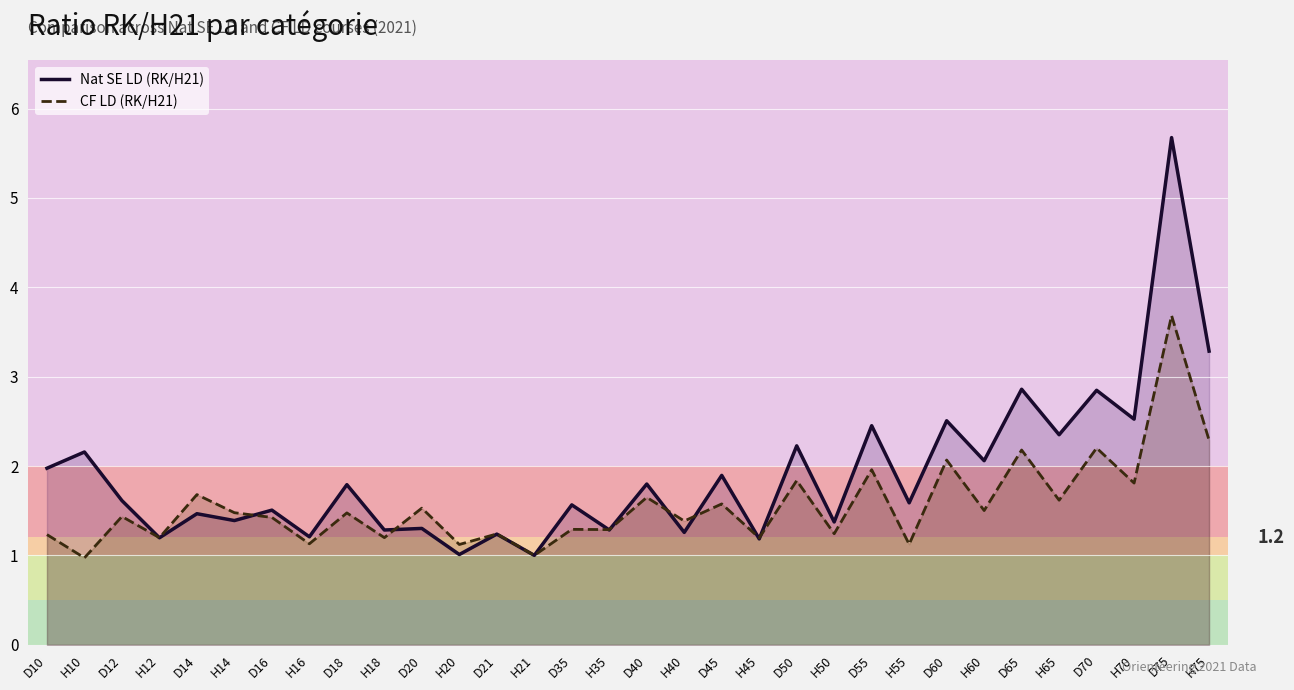

Reading right to left, transcribe all the data shown in this chart.

Nat SE LD (RK/H21): 3.3	5.7	2.5	2.8	2.4	2.9	2.1	2.5	1.6	2.5	1.4	2.2	1.2	1.9	1.3	1.8	1.3	1.6	1.0	1.2	1.0	1.3	1.3	1.8	1.2	1.5	1.4	1.5	1.2	1.6	2.2	2.0
CF LD (RK/H21): 2.3	3.7	1.8	2.2	1.6	2.2	1.5	2.1	1.1	2.0	1.2	1.8	1.2	1.6	1.4	1.6	1.3	1.3	1.0	1.2	1.1	1.5	1.2	1.5	1.1	1.4	1.5	1.7	1.2	1.4	1.0	1.2